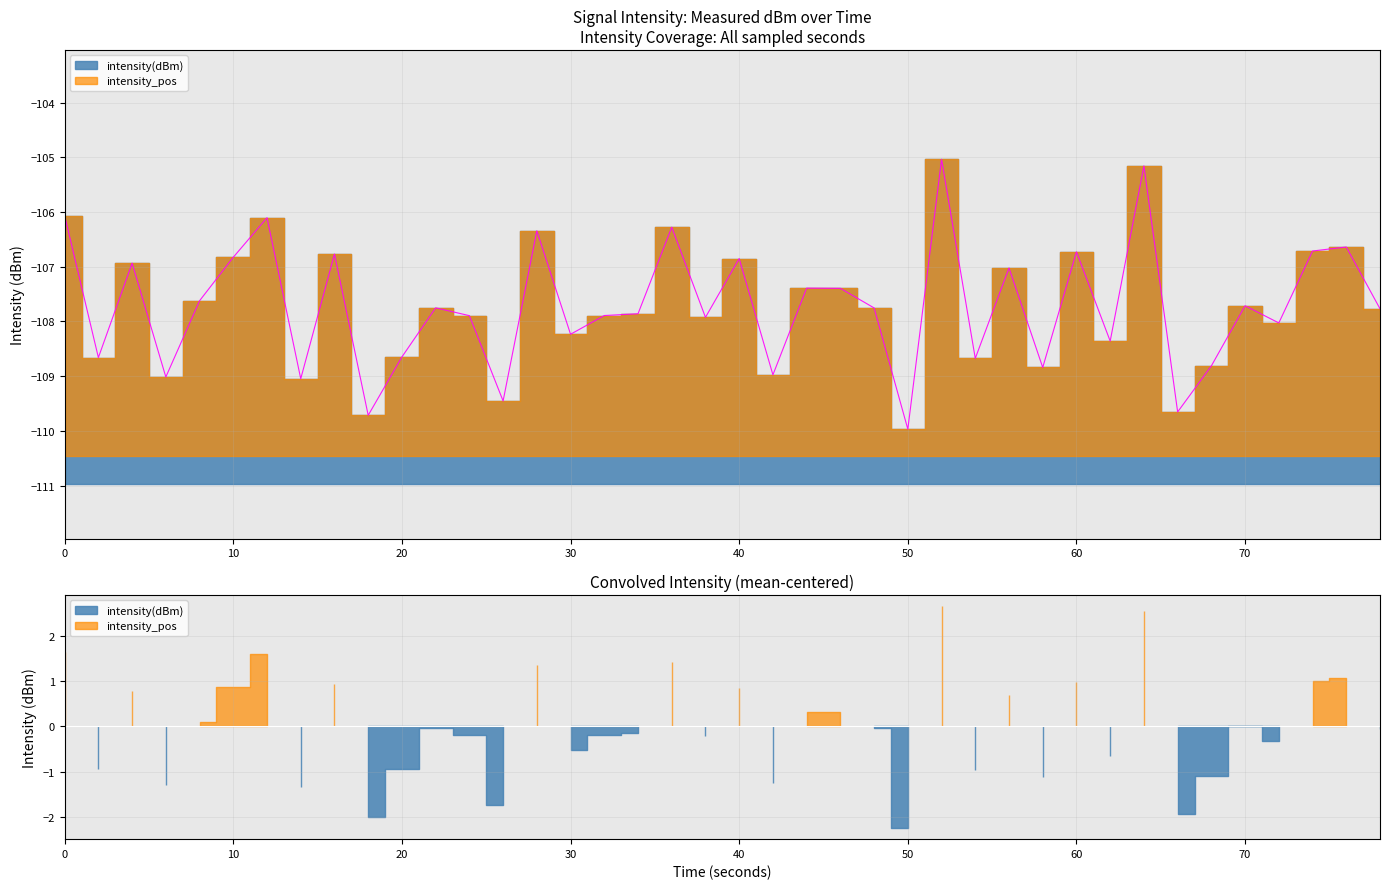

Count the number of categories in the chart.

40